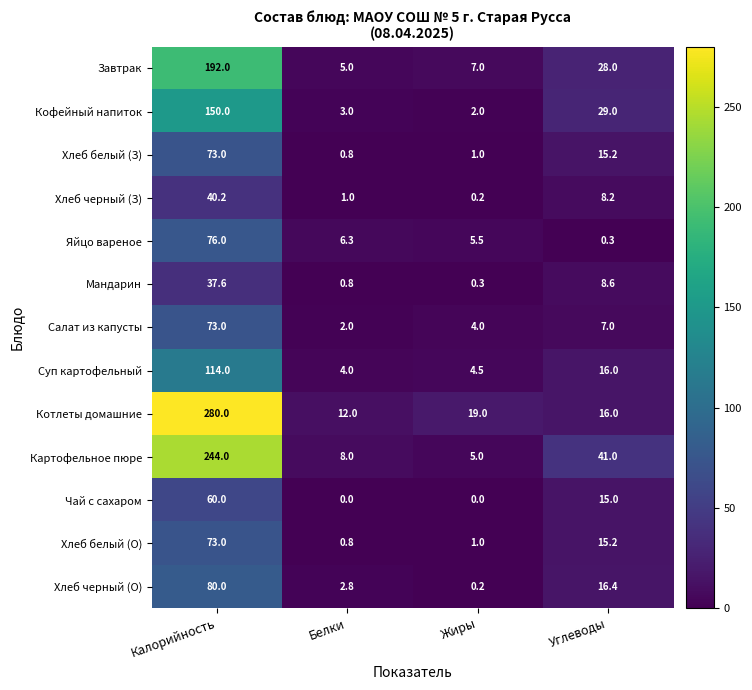

How many distinct data groups are displayed?

13